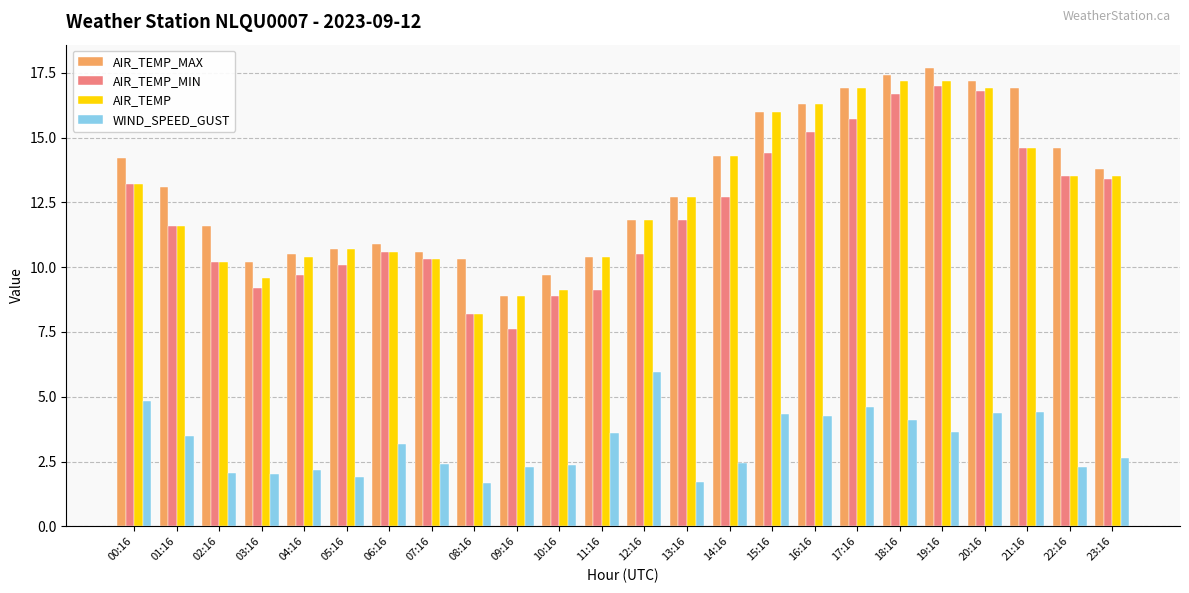

Are the bars horizontal?

No